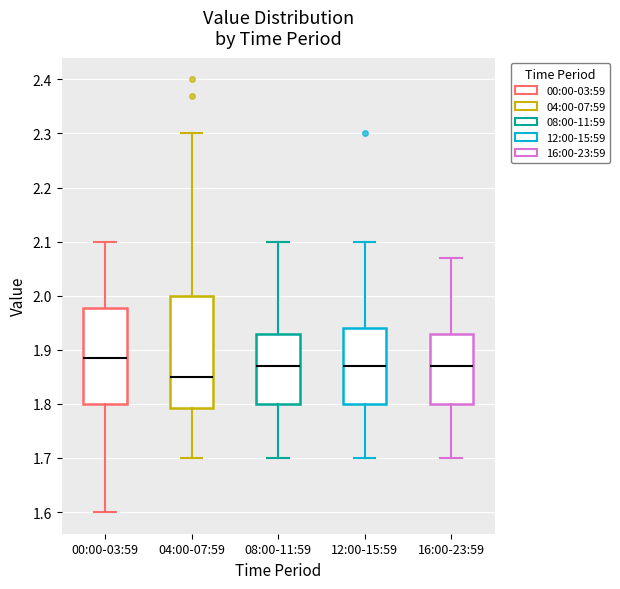

Comparing the boxes themselves (not the whiskers), which one is the tallest?

04:00-07:59